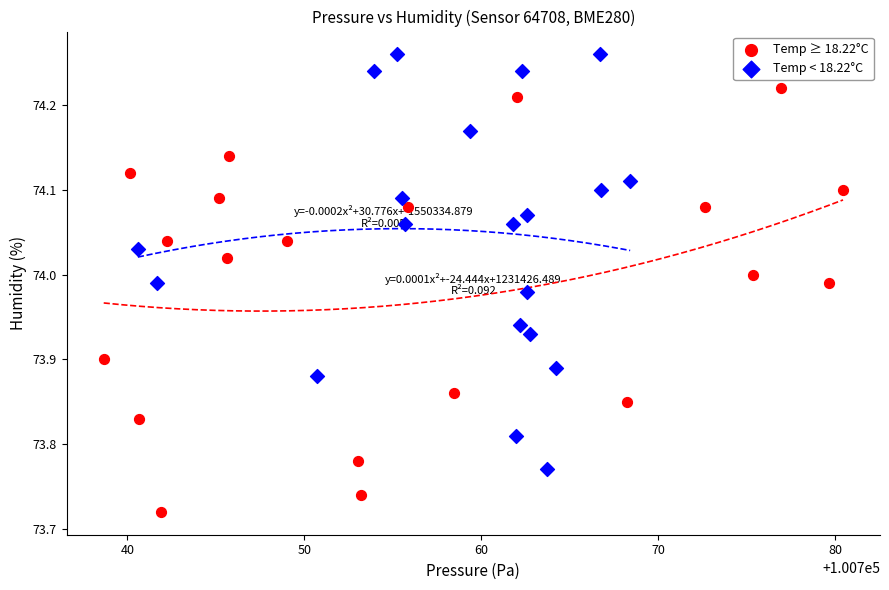

Which series reaches the minimum Y coordinate?

Temp ≥ 18.22°C